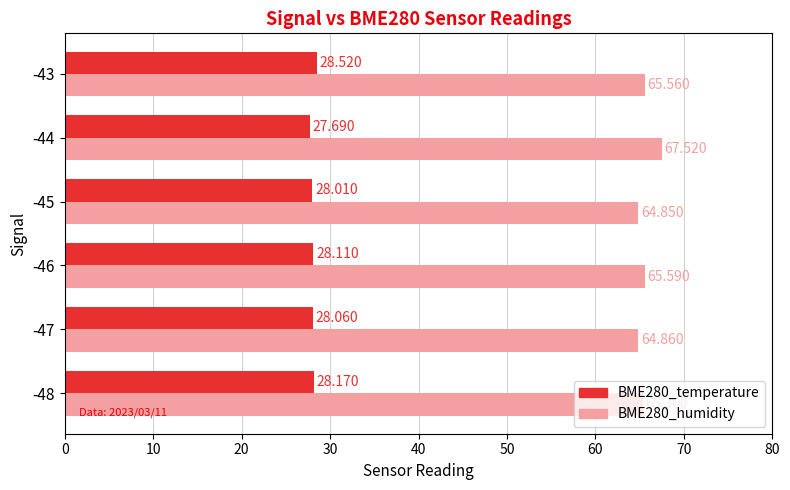

How many categories are shown in the chart?

6